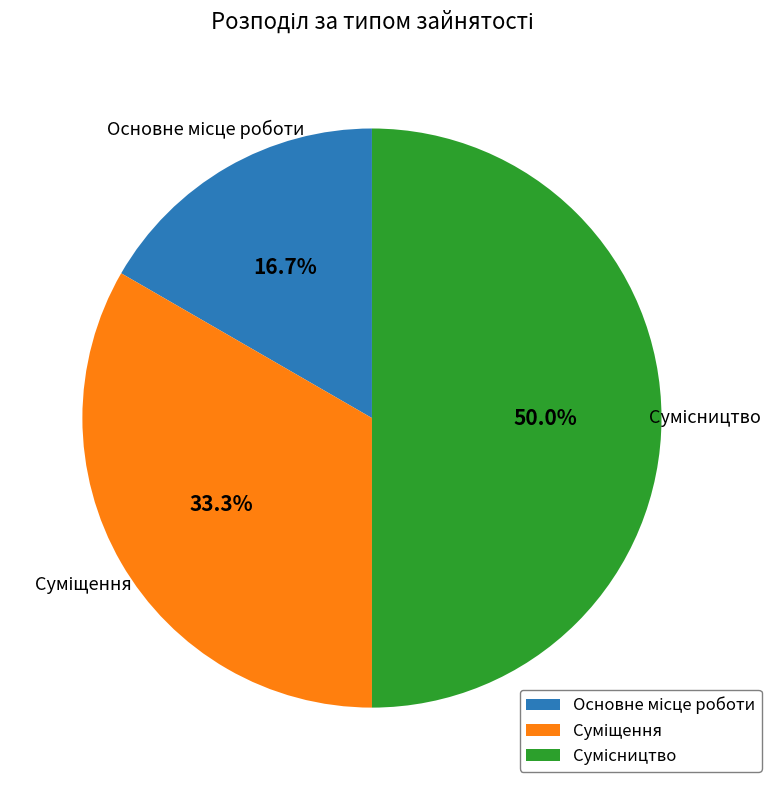

To the nearest percent, what is the combined percentage of Основне місце роботи and Суміщення?

50%